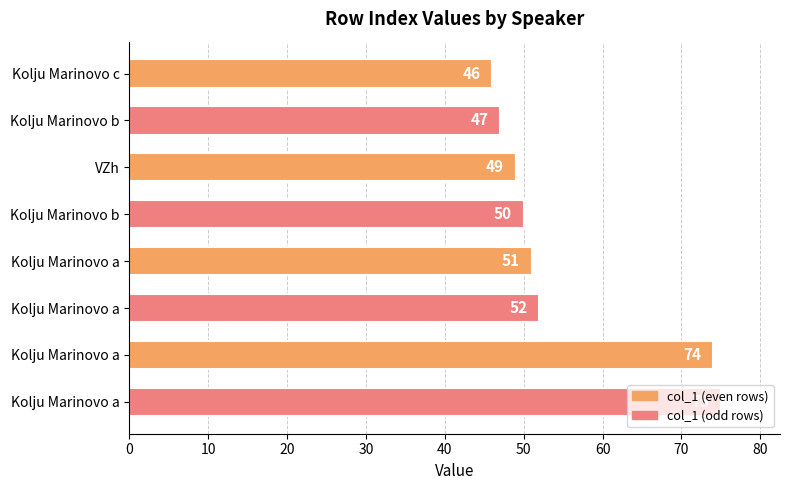

Count the number of data series in this chart.

2